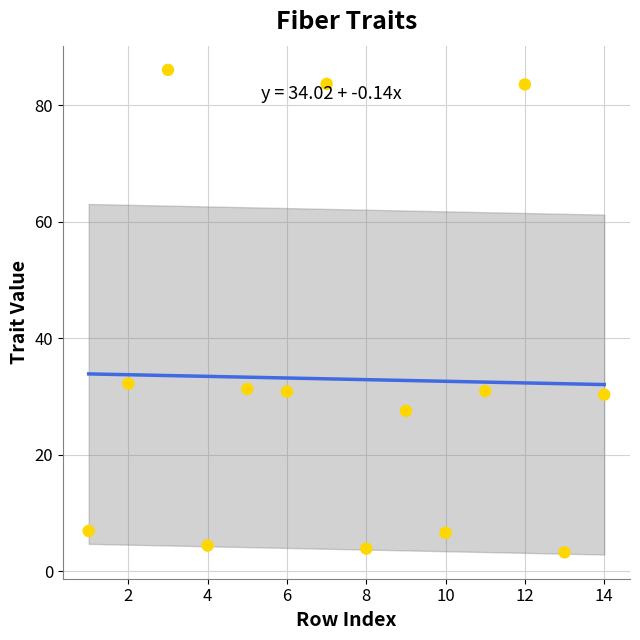

What is the range of Y values (max minus min)?

82.9